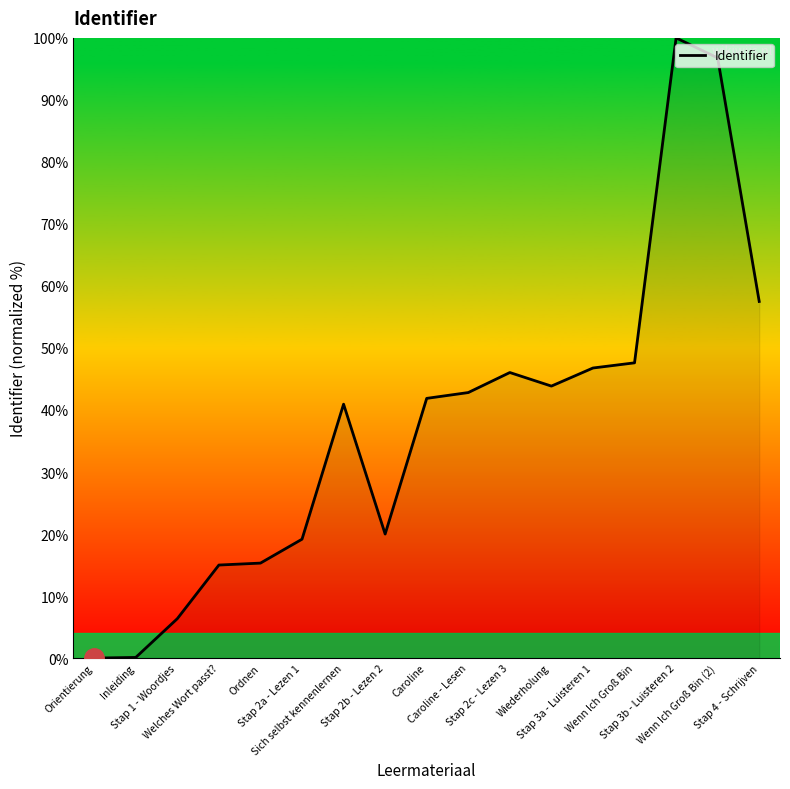

What is the sum of the values at Wiederholung and Stap 2c - Lezen 3?

89.9